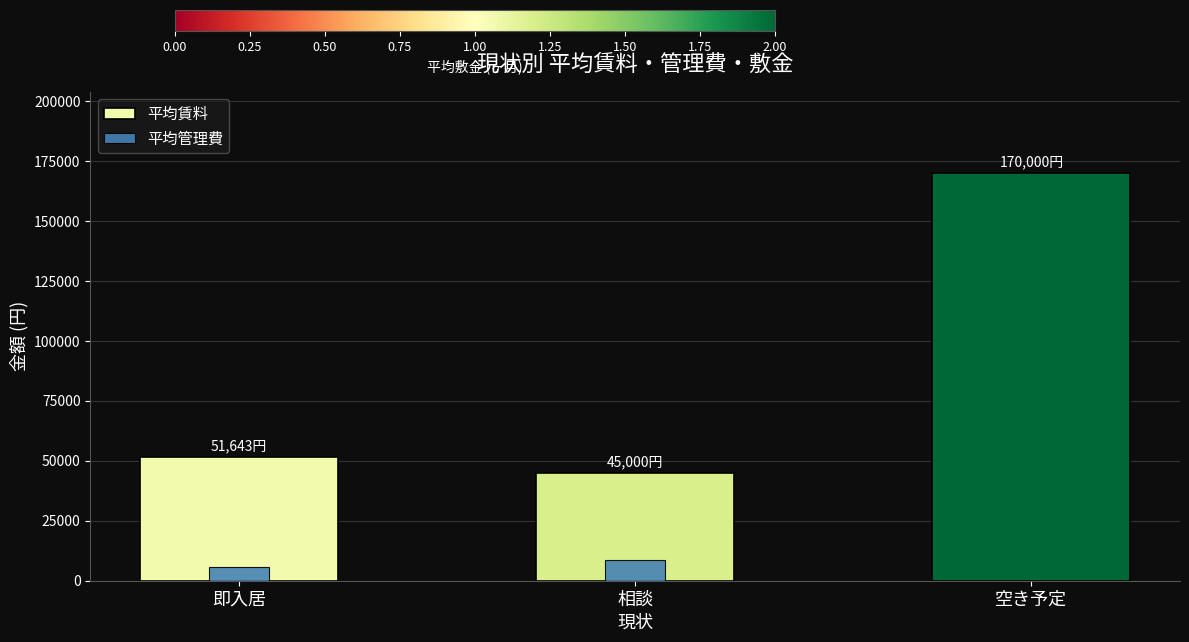

What is the total value across all series at 相談?

53740